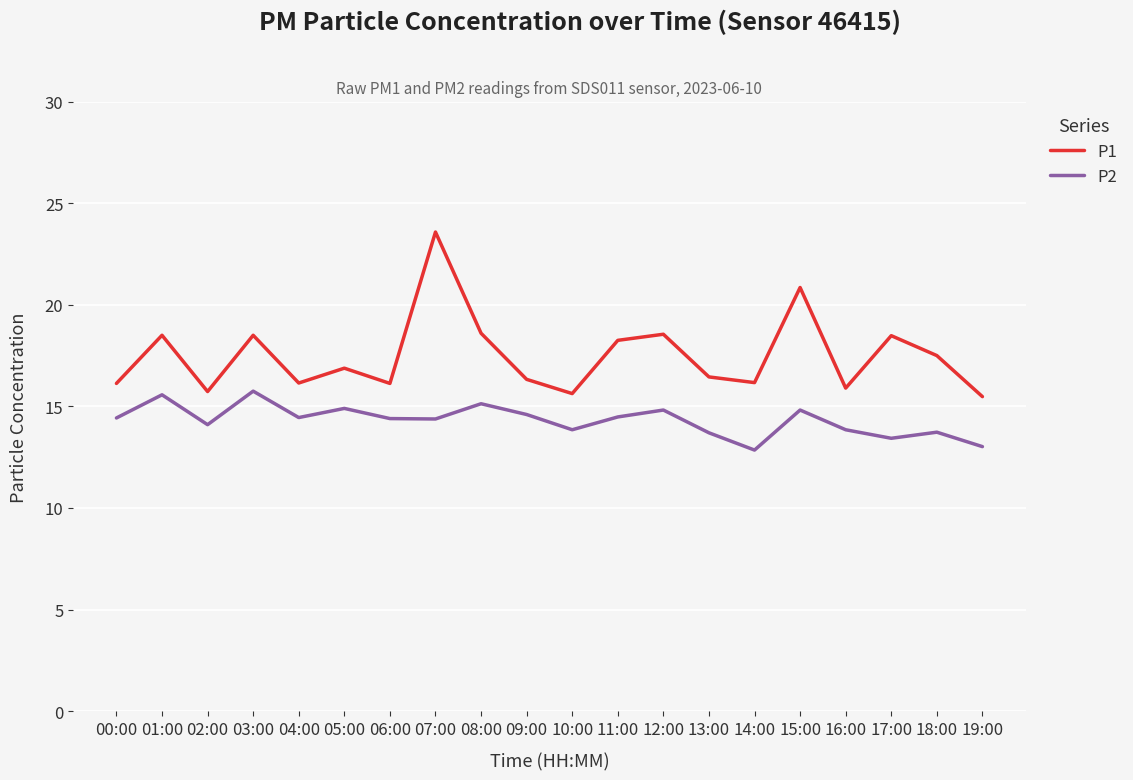

What are all the series names shown in the legend?

P1, P2